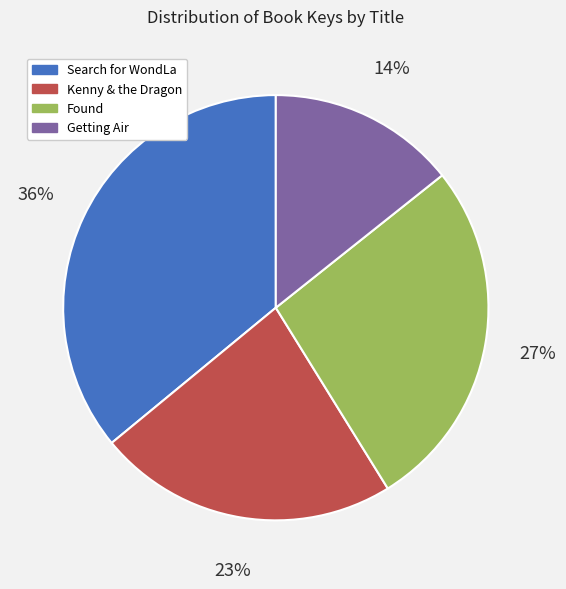

Which slice is the largest?

Search for WondLa